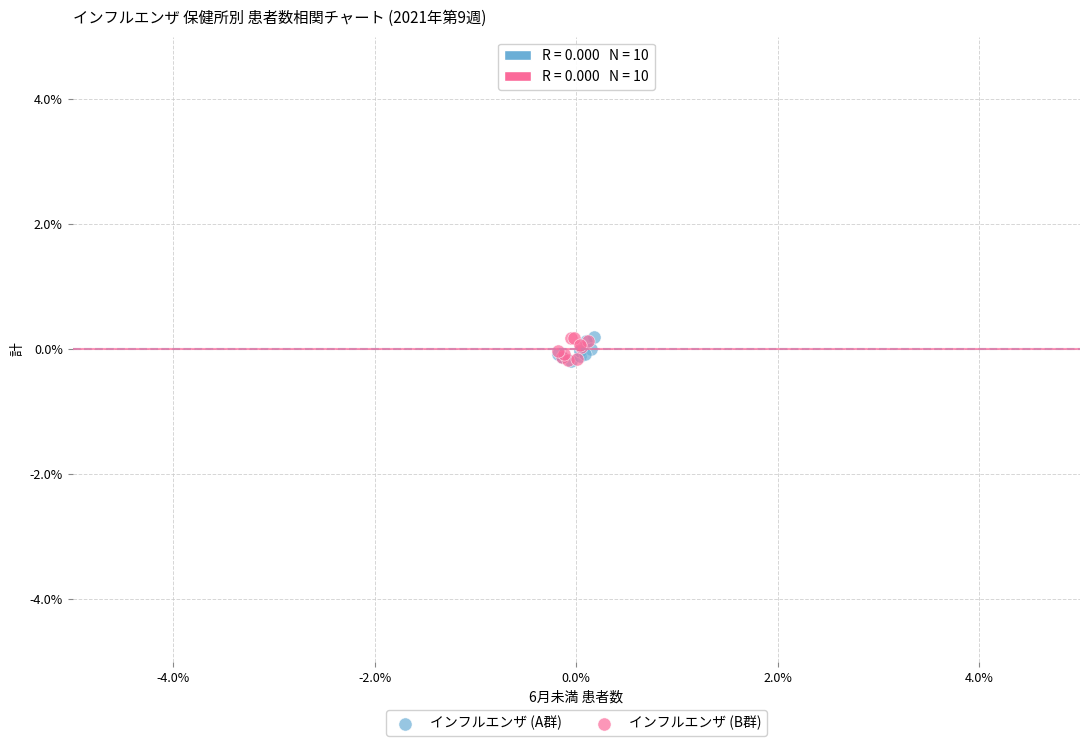

What are all the series names shown in the legend?

インフルエンザ (A群), インフルエンザ (B群)